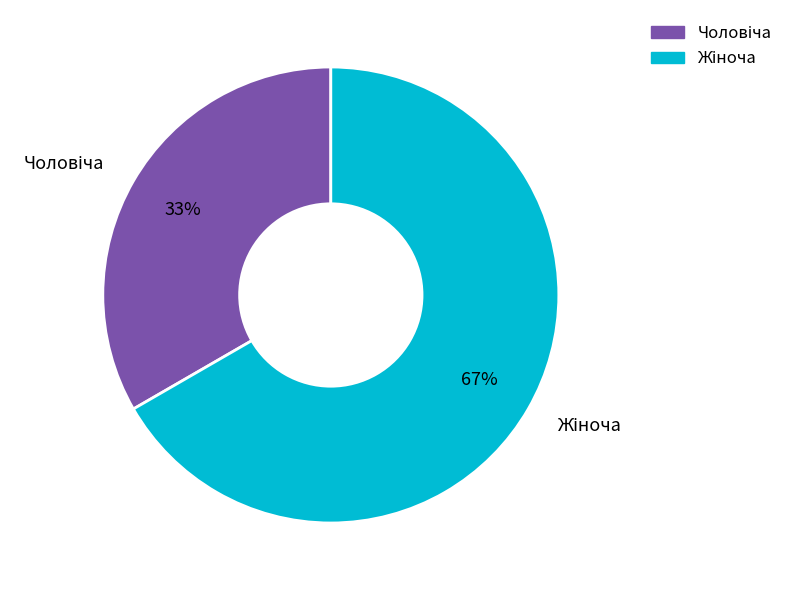

To the nearest percent, what is the average slice percentage?

50%